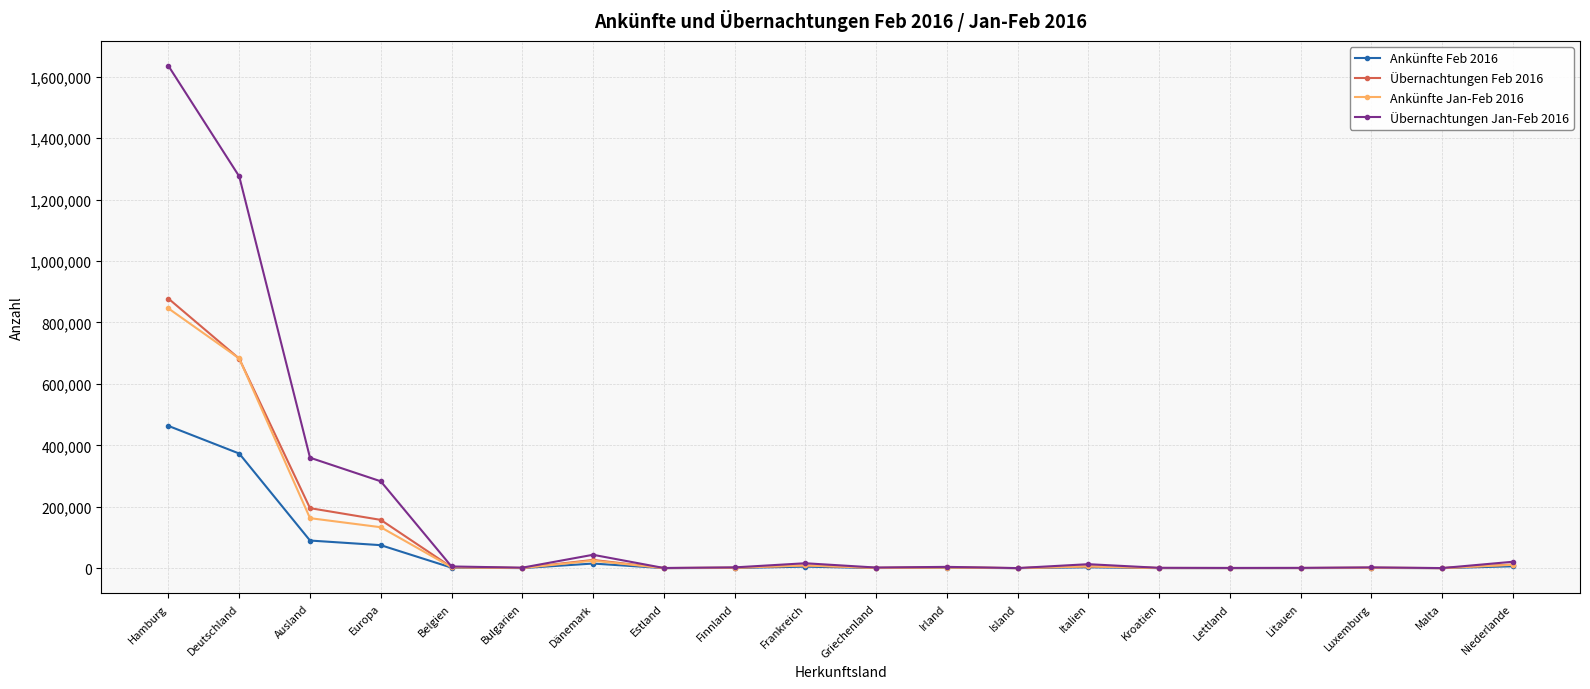

The value of Ankünfte Jan-Feb 2016 at Ausland is 37113. True or false?

False